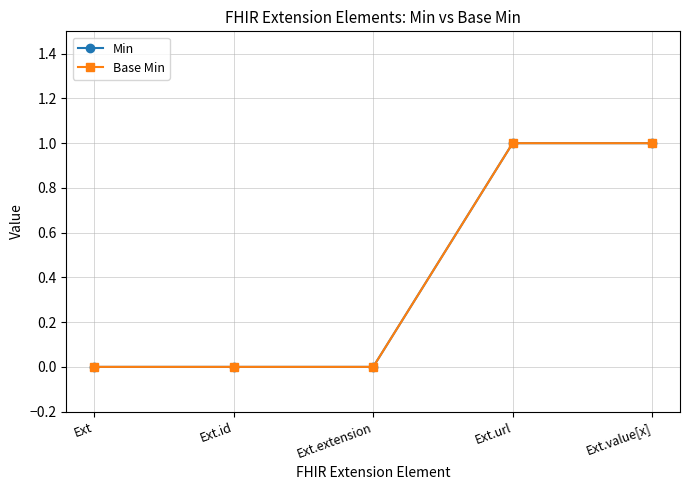

True or false: Min and Base Min intersect in this chart.

False